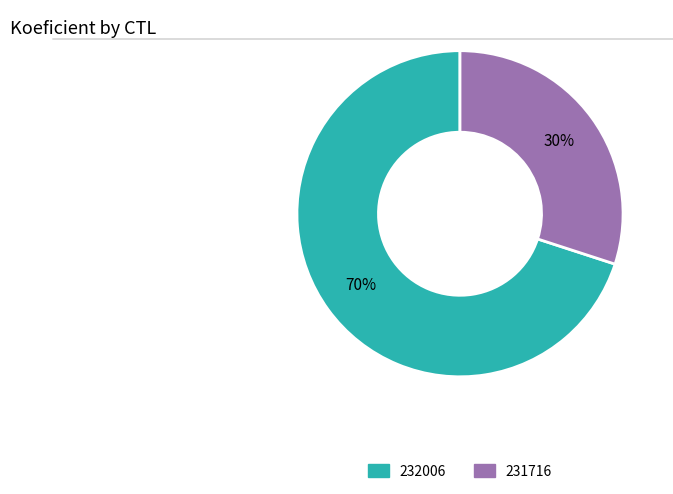

Is the sum of 231716 and 232006 greater than half?

Yes